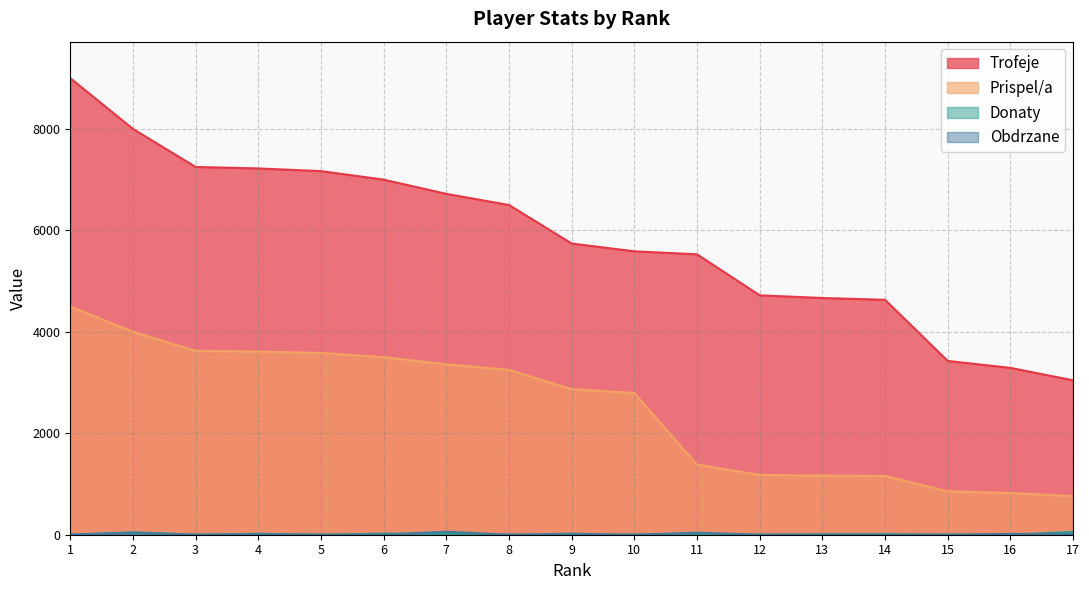

Rank the series by their maximum value, from highest to lowest.

Trofeje, Prispel/a, Obdrzane, Donaty